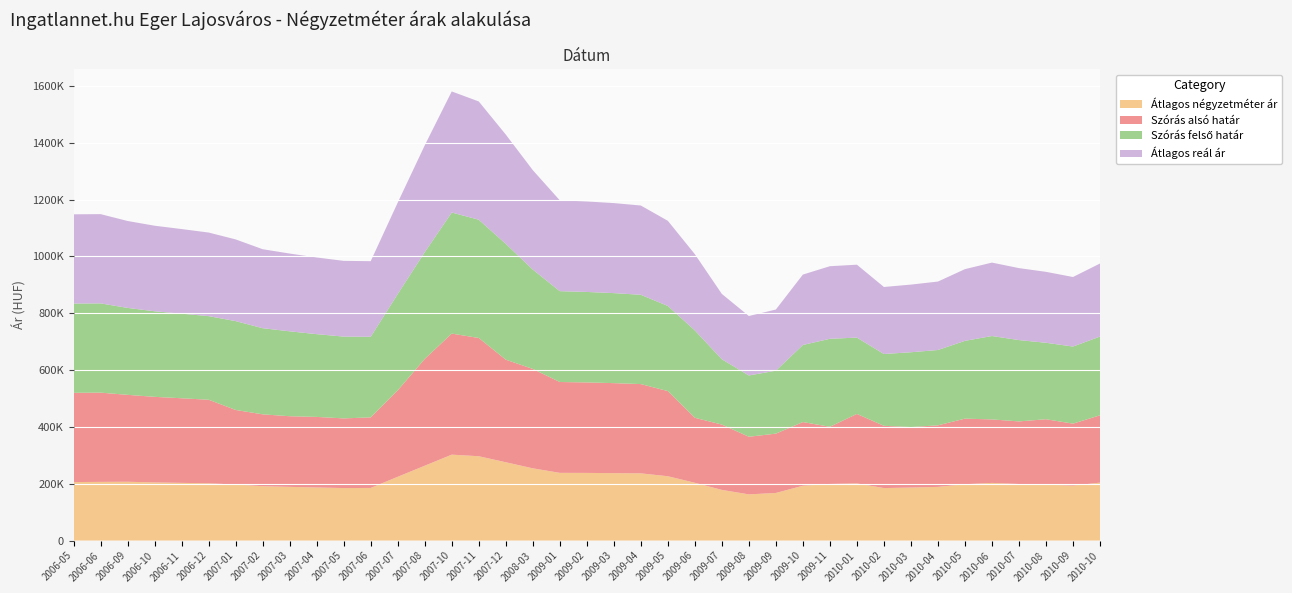

Reading right to left, transcribe all the data shown in this chart.

Átlagos négyzetméter ár: 2010-10=203877	2010-09=193427	2010-08=196817	2010-07=199091	2010-06=202939	2010-05=198200	2010-04=188920	2010-03=186579	2010-02=184756	2010-01=201086	2009-11=199206	2009-10=192944	2009-09=167555	2009-08=162555	2009-07=178341	2009-06=203412	2009-05=226428	2009-04=236508	2009-03=237301	2009-02=238095	2009-01=238332	2008-03=254226	2007-12=275636	2007-11=296809	2007-10=302325	2007-08=263406	2007-07=224488	2007-06=185200	2007-05=184832	2007-04=186759	2007-03=189054	2007-02=191350	2007-01=197263	2006-12=201487	2006-11=203109	2006-10=204731	2006-09=206961	2006-06=206535	2006-05=205896
Szórás alsó határ: 2010-10=237006	2010-09=218058	2010-08=230170	2010-07=220275	2010-06=223420	2010-05=230909	2010-04=216629	2010-03=212926	2010-02=219078	2010-01=244607	2009-11=201218	2009-10=224118	2009-09=208794	2009-08=202859	2009-07=229874	2009-06=228731	2009-05=299624	2009-04=314184	2009-03=316759	2009-02=318395	2009-01=319678	2008-03=349798	2007-12=360995	2007-11=416153	2007-10=426047	2007-08=375748	2007-07=303986	2007-06=248394	2007-05=245121	2007-04=248427	2007-03=248568	2007-02=252892	2007-01=262426	2006-12=294154	2006-11=297700	2006-10=301075	2006-09=305879	2006-06=314061	2006-05=314061
Szórás felső határ: 2010-10=277042	2010-09=271316	2010-08=269064	2010-07=286179	2010-06=293418	2010-05=273715	2010-04=265059	2010-03=263206	2010-02=252674	2010-01=268545	2009-11=309640	2009-10=271256	2009-09=221520	2009-08=215585	2009-07=229874	2009-06=307521	2009-05=299624	2009-04=314184	2009-03=316759	2009-02=318395	2009-01=319678	2008-03=349798	2007-12=407797	2007-11=416153	2007-10=426047	2007-08=375748	2007-07=339174	2007-06=283582	2007-05=287875	2007-04=291181	2007-03=298742	2007-02=303066	2007-01=312600	2006-12=294154	2006-11=297700	2006-10=301075	2006-09=305879	2006-06=314061	2006-05=314061
Átlagos reál ár: 2010-10=257024	2010-09=244687	2010-08=249617	2010-07=253227	2010-06=258419	2010-05=252312	2010-04=240844	2010-03=238066	2010-02=235876	2010-01=256576	2009-11=255429	2009-10=247687	2009-09=215157	2009-08=209222	2009-07=229874	2009-06=268126	2009-05=299624	2009-04=314184	2009-03=316759	2009-02=318395	2009-01=319678	2008-03=349798	2007-12=384396	2007-11=416153	2007-10=426047	2007-08=375748	2007-07=321580	2007-06=265988	2007-05=266498	2007-04=269804	2007-03=273655	2007-02=277979	2007-01=287513	2006-12=294154	2006-11=297700	2006-10=301075	2006-09=305879	2006-06=314061	2006-05=314061